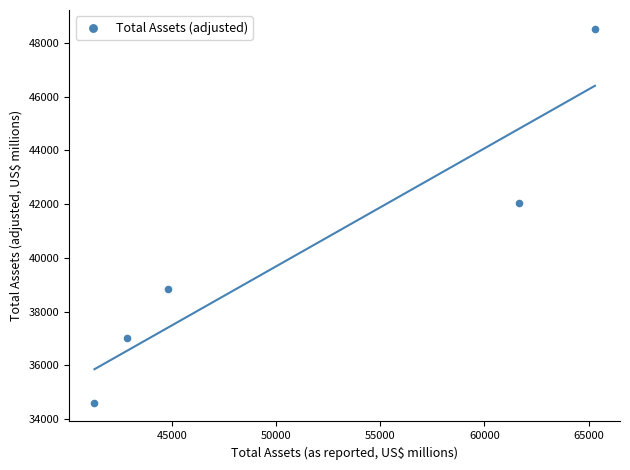

What Y value in the scatter plot is closest to 41567?

42026